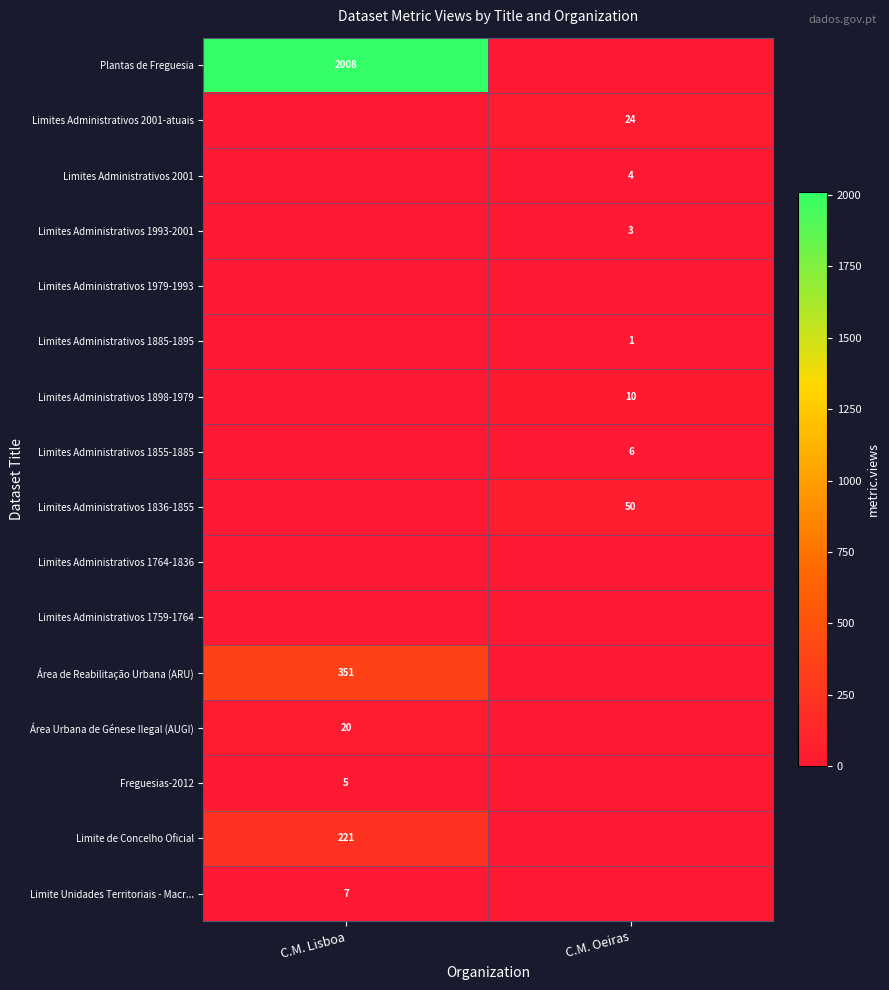

The Limites Administrativos 1898-1979 series shows 10 at C.M. Oeiras. True or false?

True